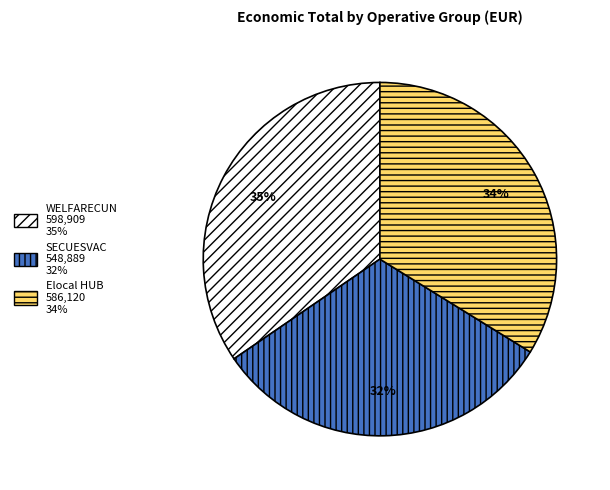

What percentage is the WELFARECUN slice, to the nearest percent?

35%